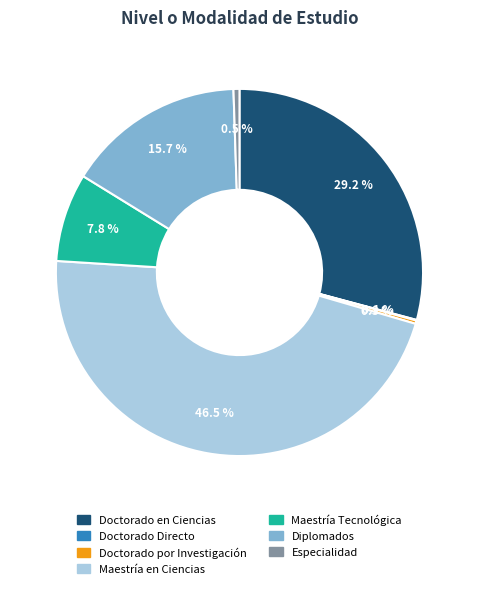

To the nearest percent, what is the difference between the Especialidad and Maestría en Ciencias slice percentages?

46%